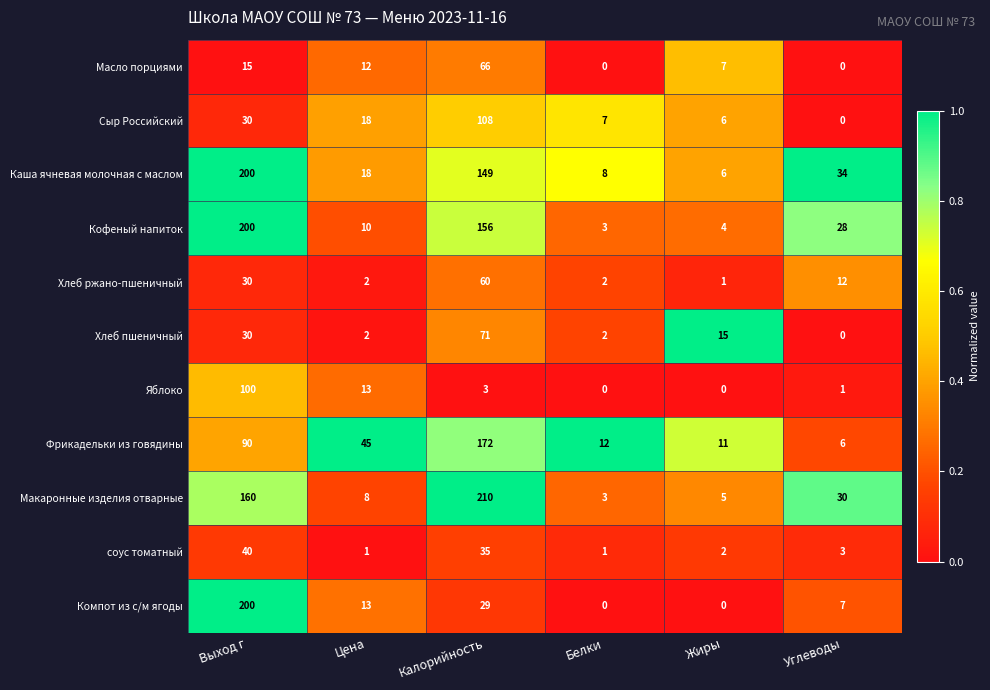

What is the spread (max minus min) of values at Жиры?

15